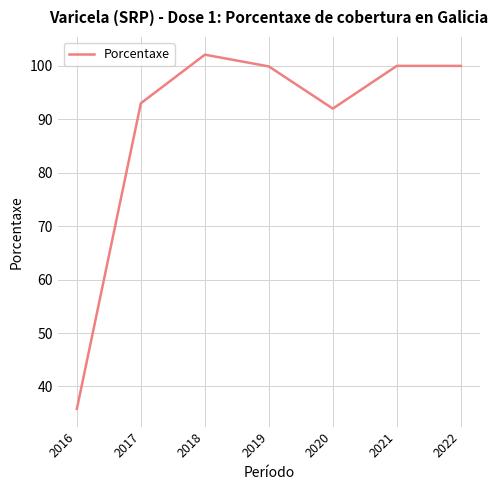

Reading left to right, extract all data points from this chart.

2022=100.0	2021=100.0	2020=92.0	2019=99.9	2018=102.1	2017=93.0	2016=35.8